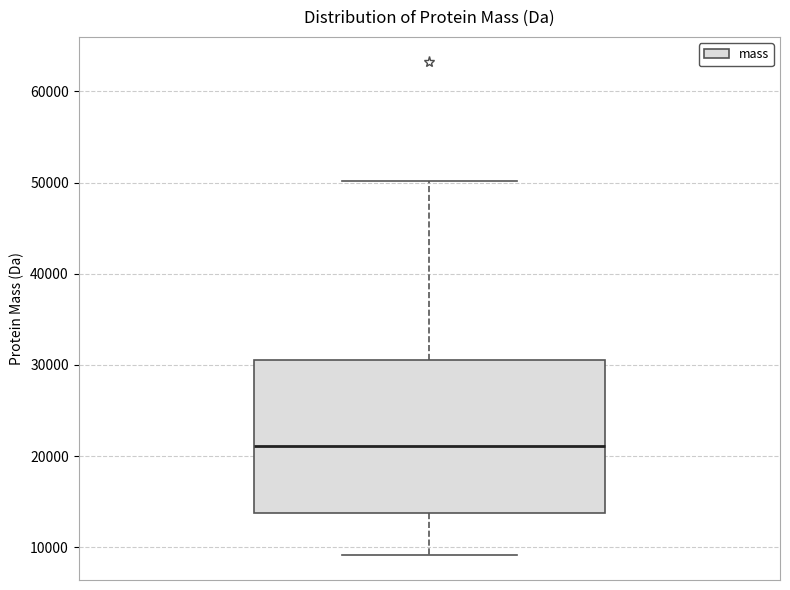

Read this box plot against the y-axis: the position of the median line, the range covered by the box, and the ends of both whiskers. The values are not printed on the chart, so give them approximately, as read against the axis.

median 21000, box 14000 to 31000, whiskers 9000 to 50000